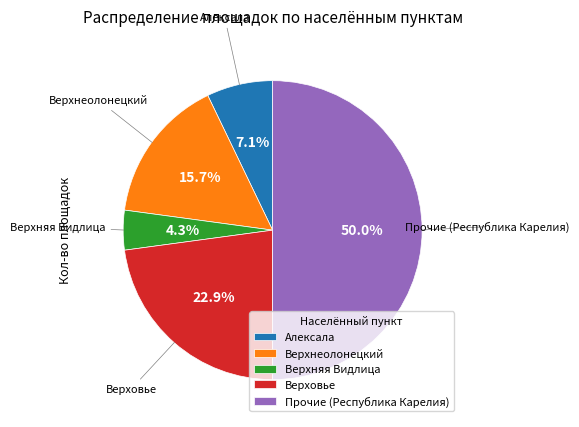

To the nearest percent, what portion does Алексала represent?

7%